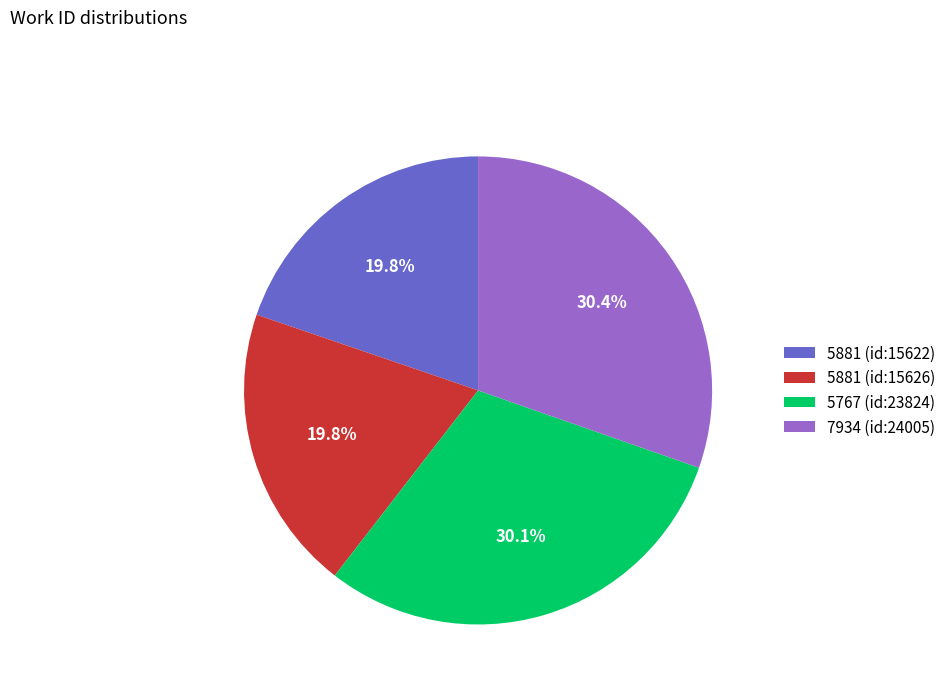

What is the ratio of the value at 5767 (id:23824) to the value at 5881 (id:15622)?

1.5